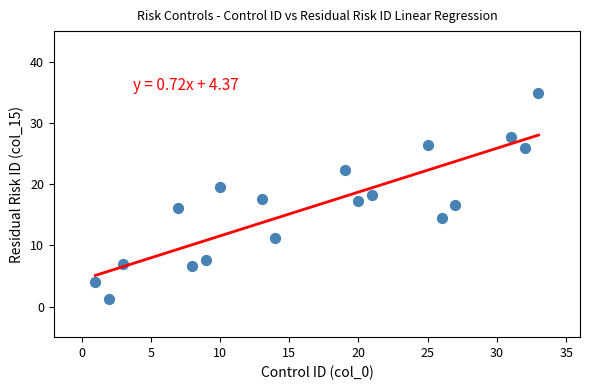

What is the range of X values (max minus min)?

32.0